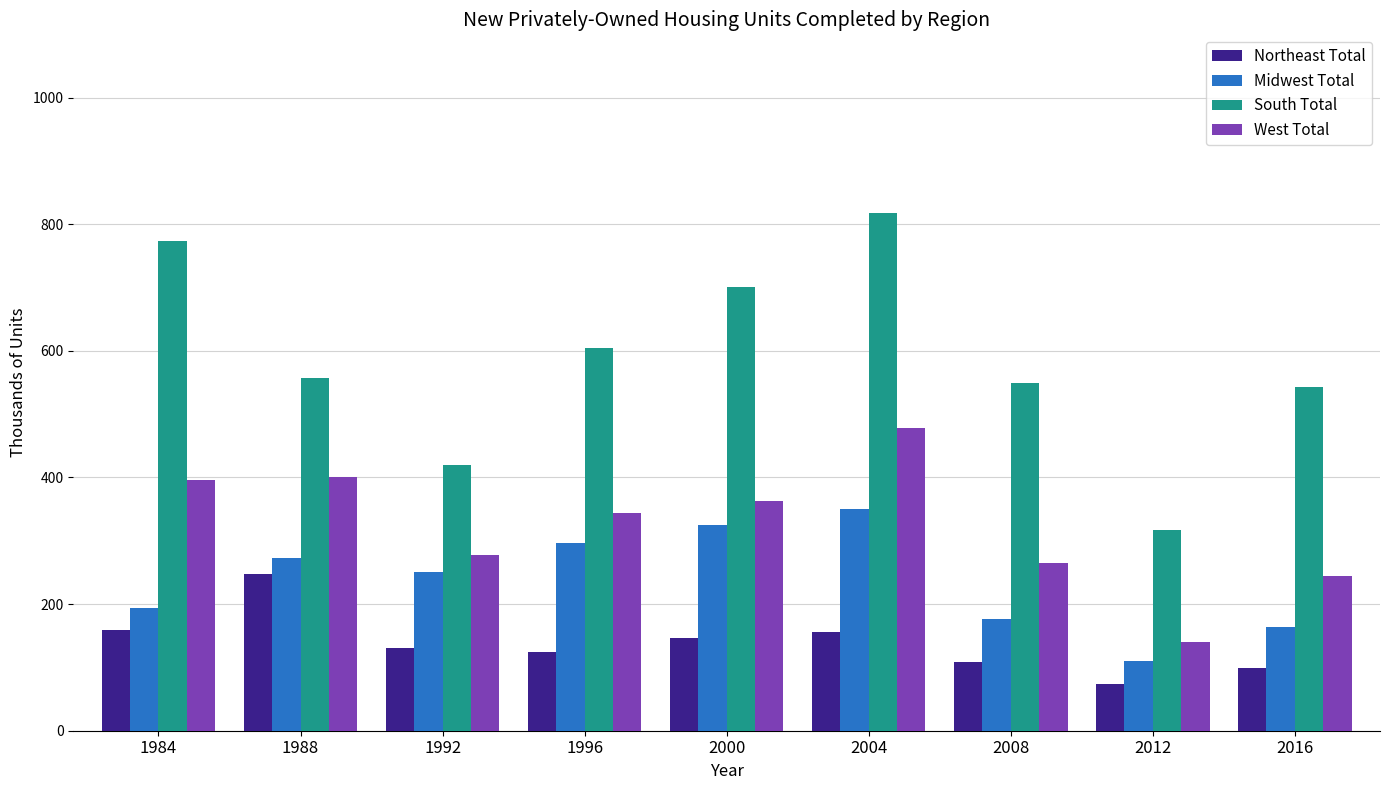

True or false: South Total has a value of 860.3 at 1988.

False